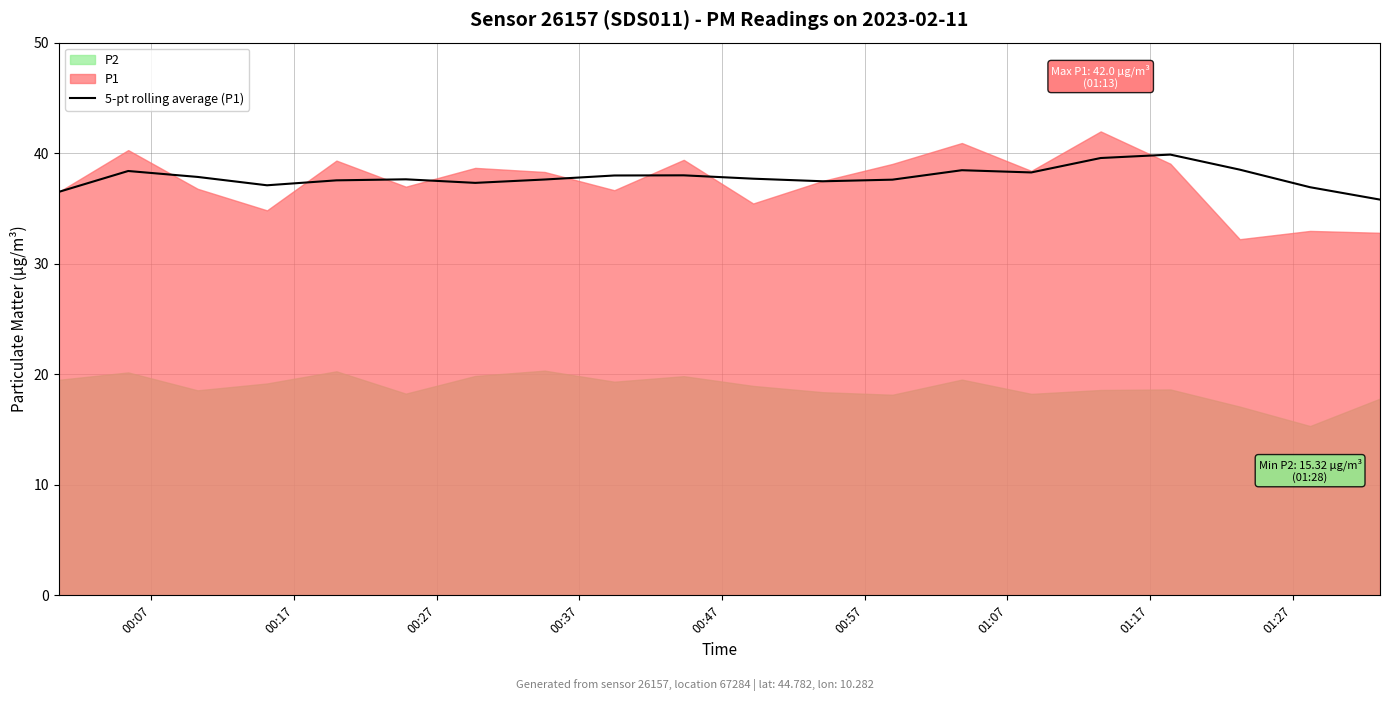

What is the maximum value for 5-pt rolling average (P1)?

39.9